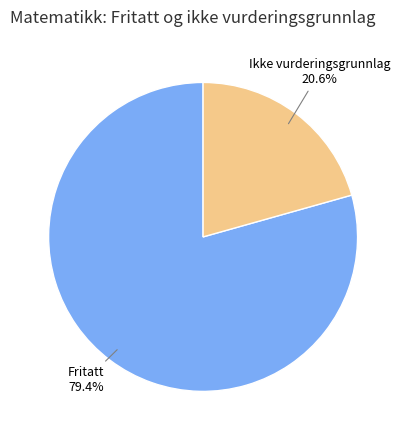

Is there a majority slice in this chart?

Yes